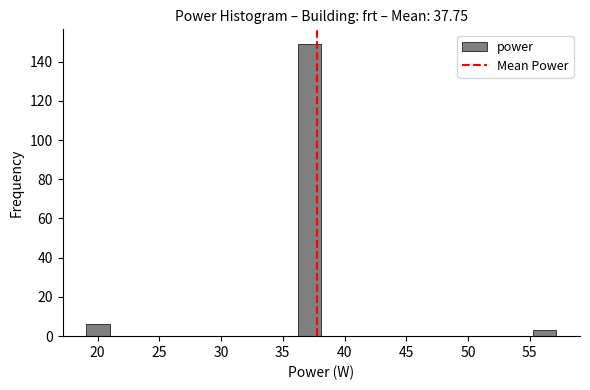

Around what value on the x-axis is the tallest bar? Give the approximate position of its centre, as read against the axis.

37.0